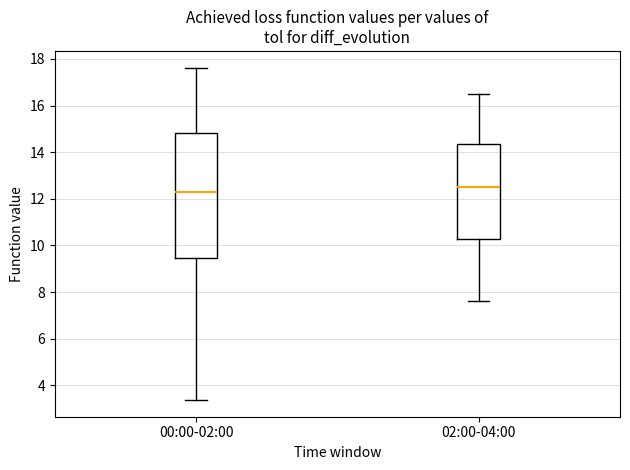

Where is the lower edge of the box for 00:00-02:00 on the y-axis? The values are not printed on the chart, so give them approximately, as read against the axis.

9.4